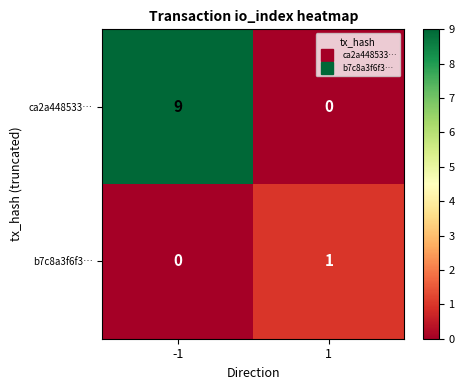

Is the value of b7c8a3f6f3… at 1 greater than the value of ca2a448533… at -1?

No